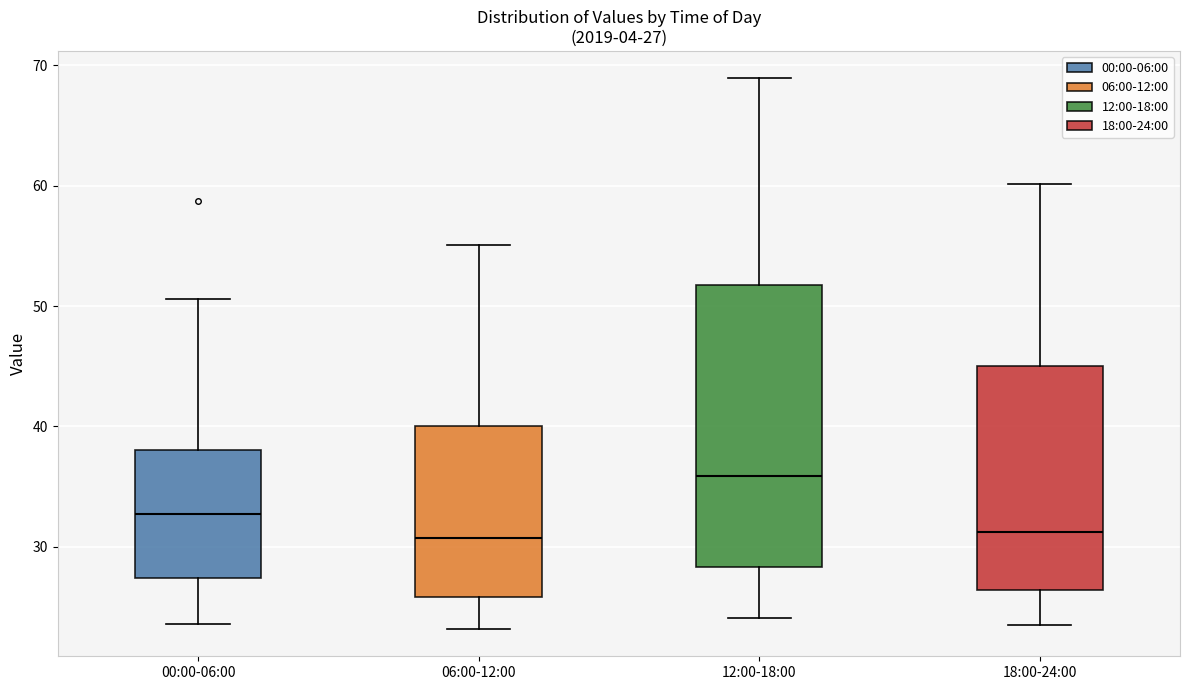

Which box is the tallest, from its lower edge to its upper edge?

12:00-18:00